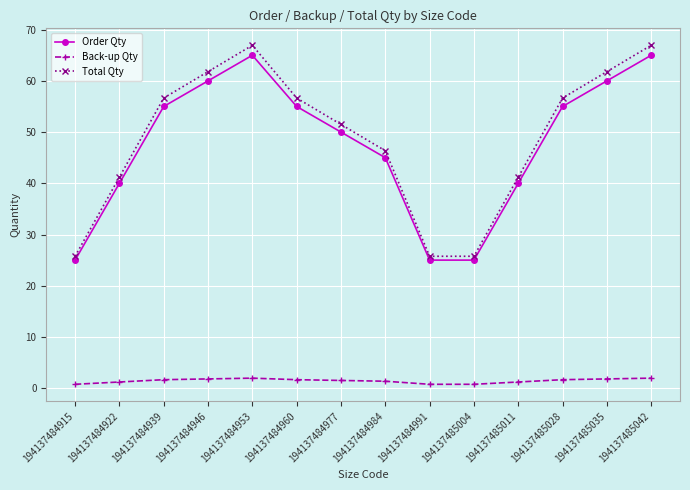

The Order Qty series shows 55.0 at 194137485028. True or false?

True